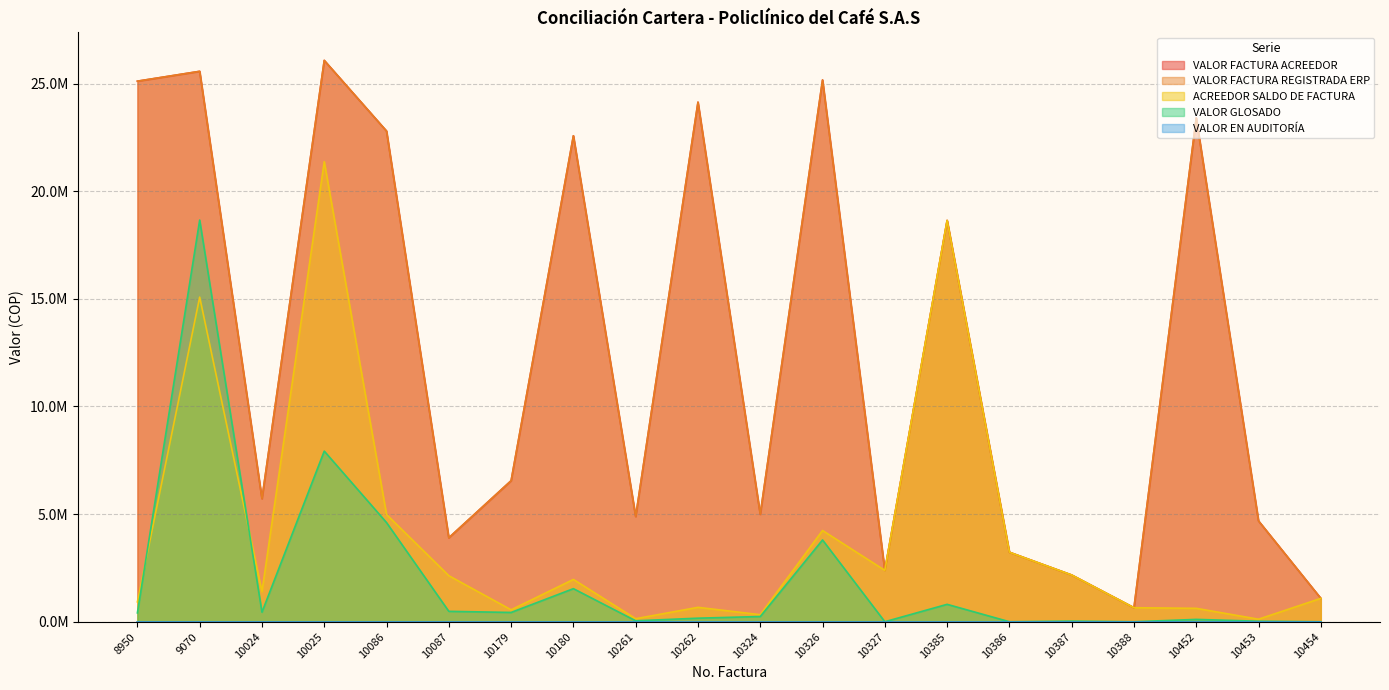

The value of ACREEDOR SALDO DE FACTURA at 10086 is 4981399. True or false?

True